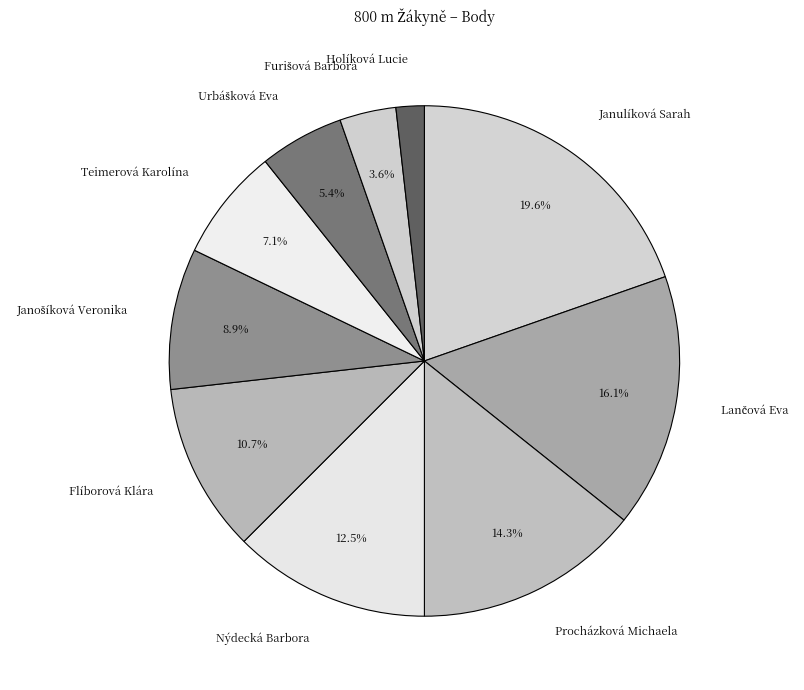

What is the ratio of the value at Procházková Michaela to the value at Flíborová Klára?

1.3